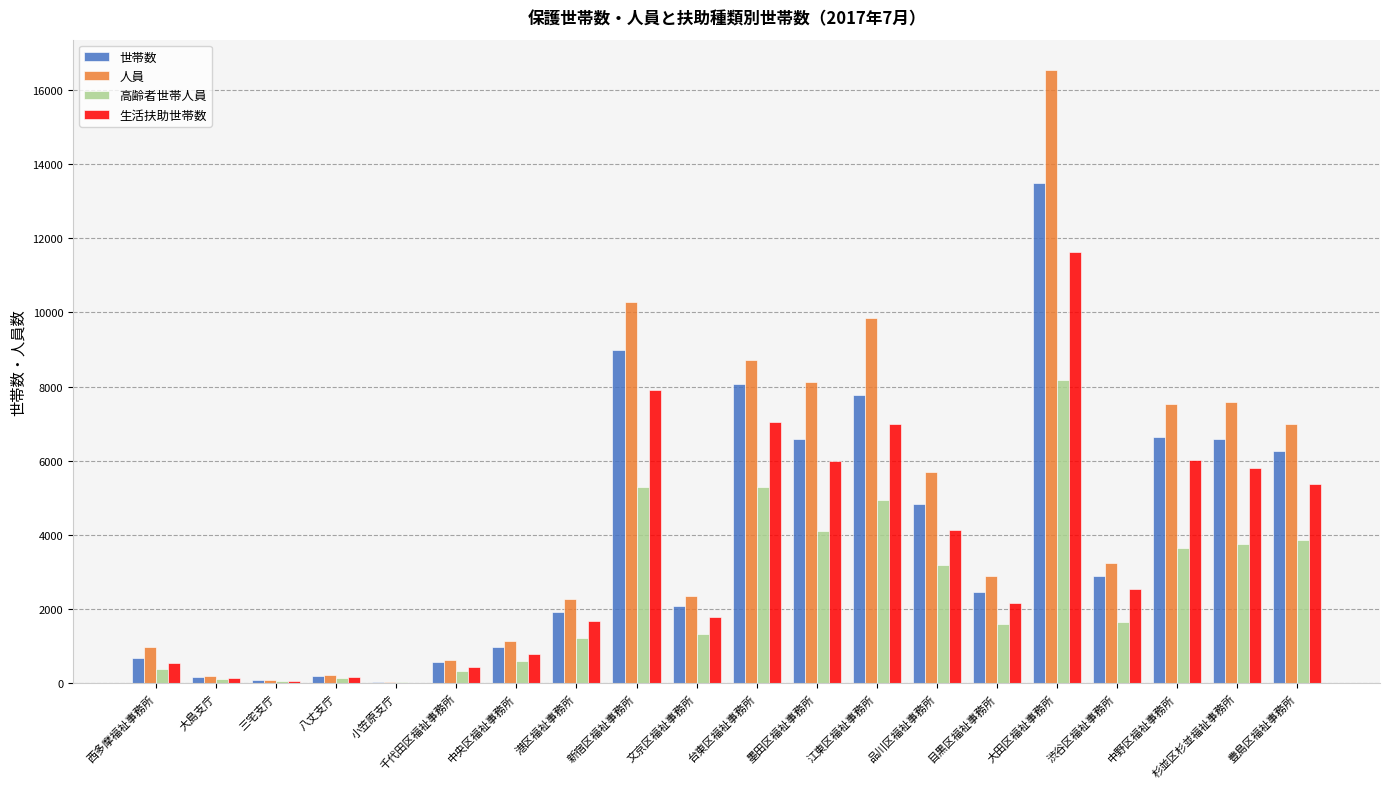

Are the bars grouped side by side (vs. stacked)?

Yes